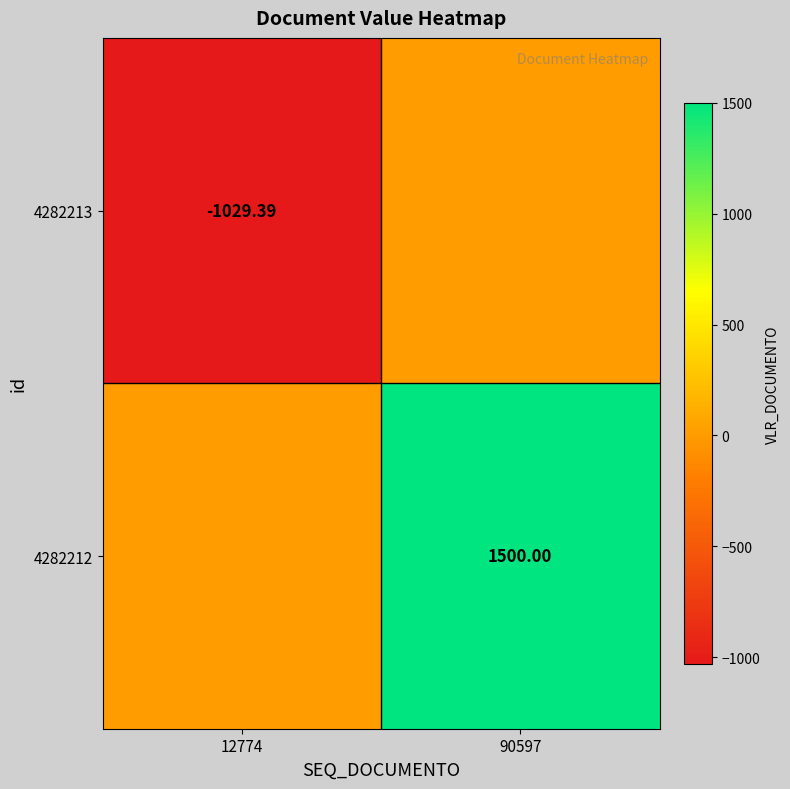

The value of 4282212 at 12774 is -985.1. True or false?

False